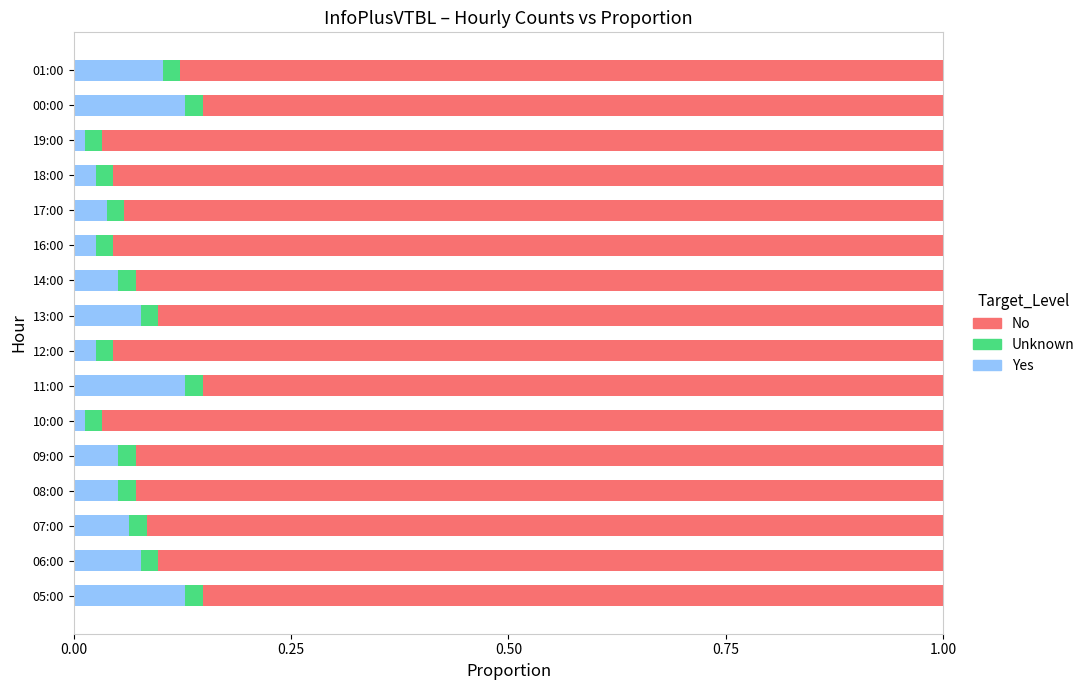

How many Yes values are between 0 and 1?

16